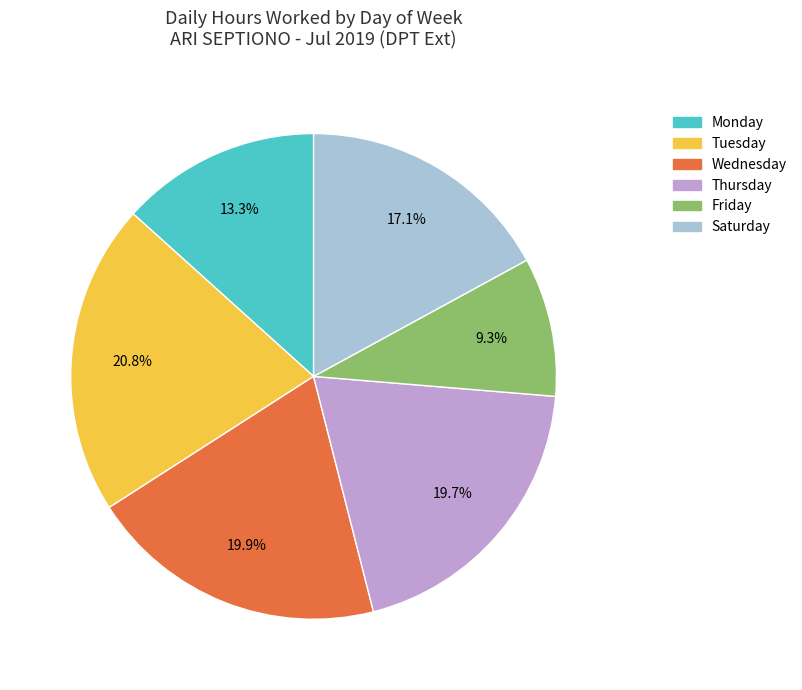

What portion of the pie excludes Tuesday?

79.2%